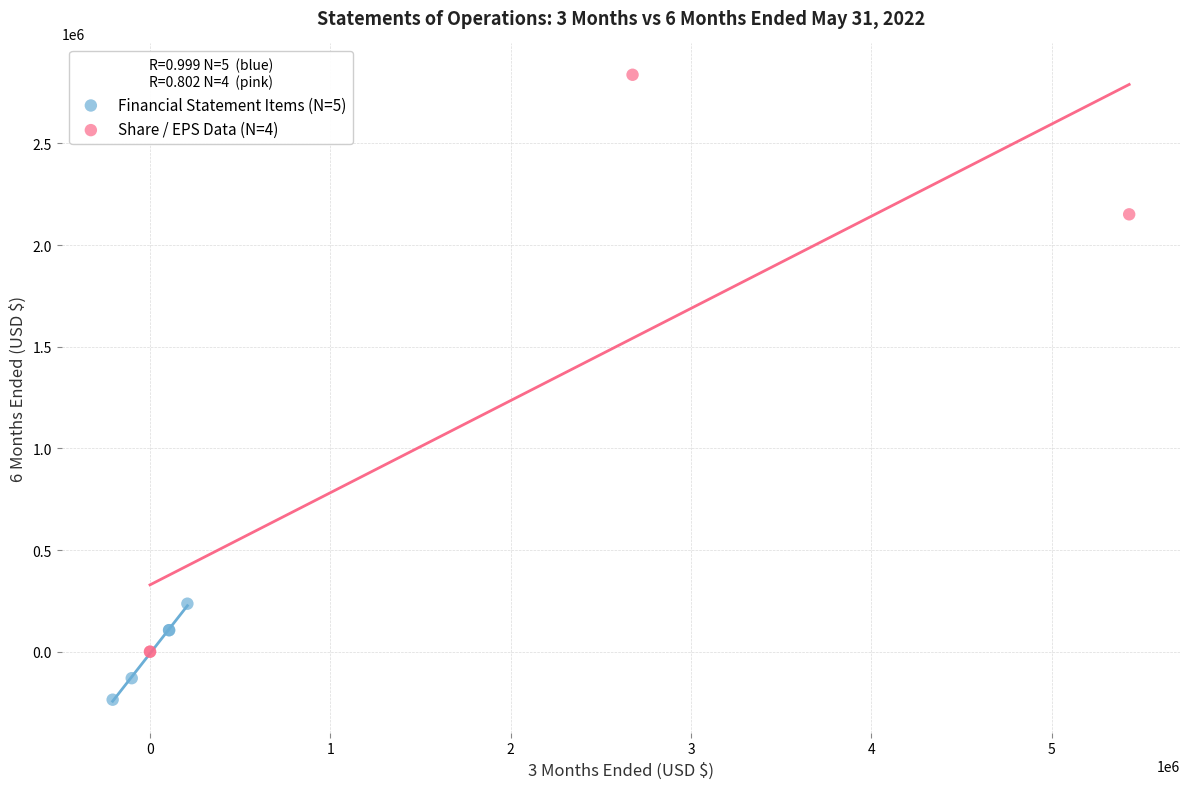

Which series reaches the minimum Y coordinate?

Financial Statement Items (N=5)